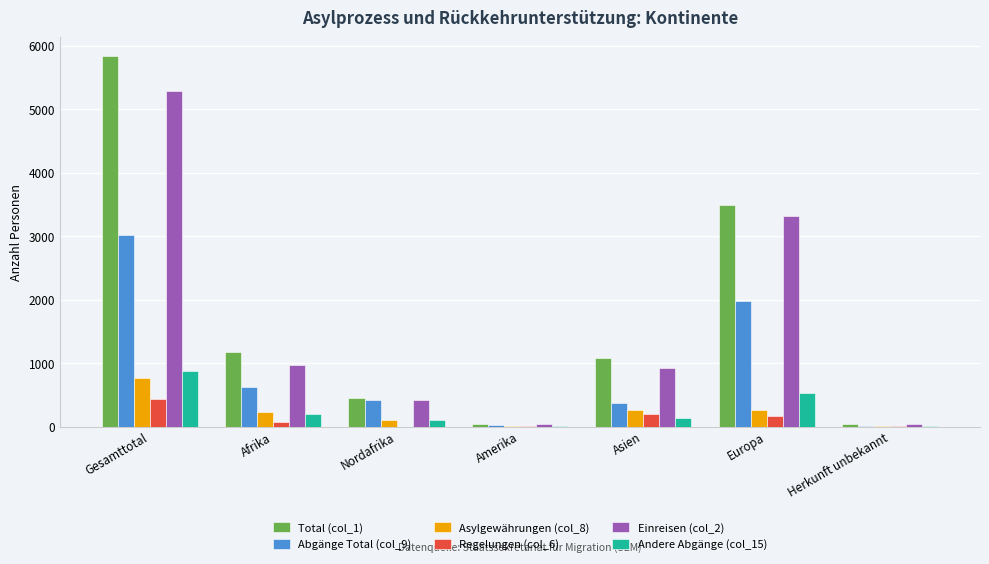

True or false: Total (col_1) has a value of 432 at Afrika.

False